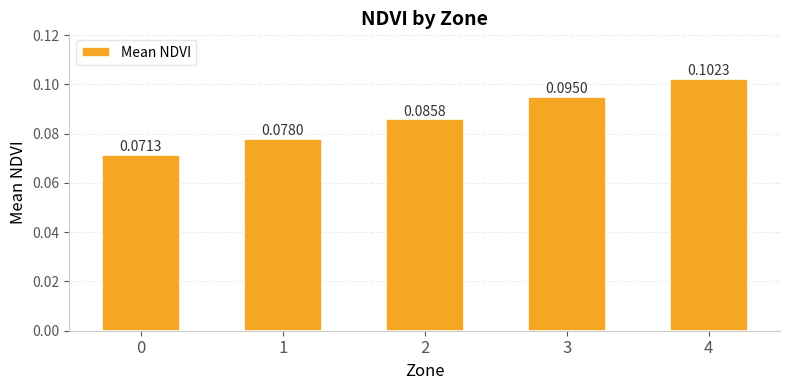

Count the number of data series in this chart.

1